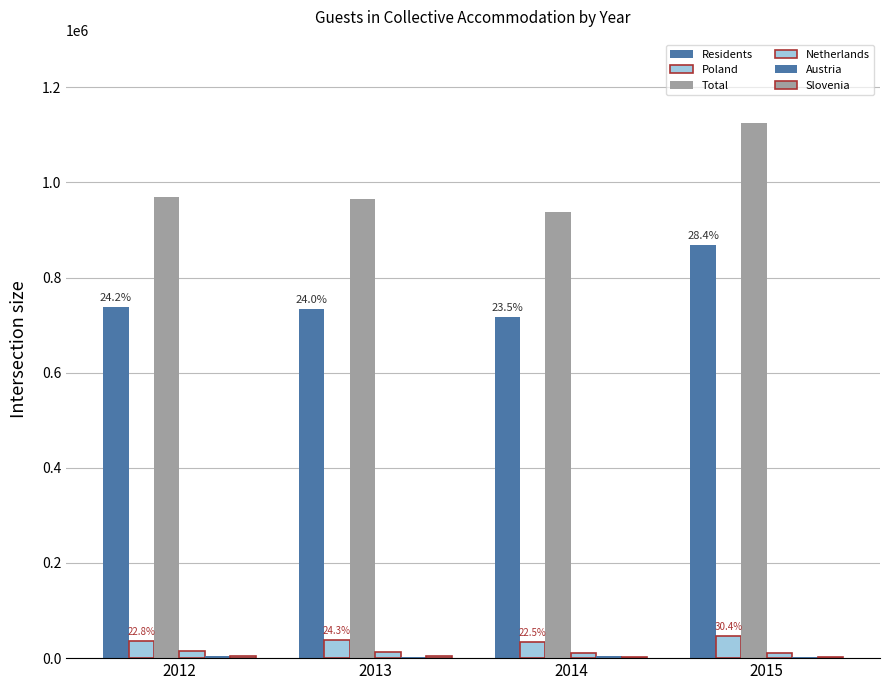

What is the average value of the Total series?

998689